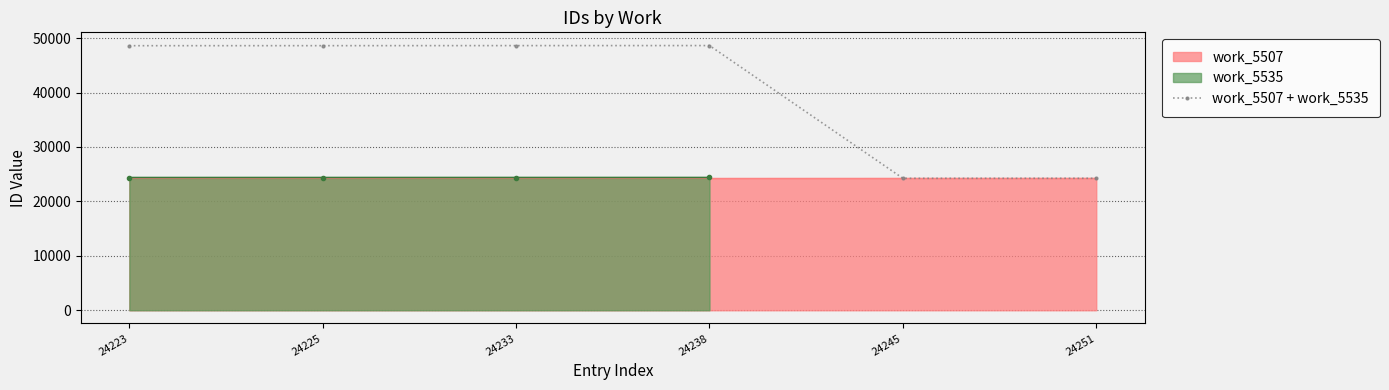

List the labels in order of value, smallest first.

24245, 24251, 24223, 24225, 24233, 24238